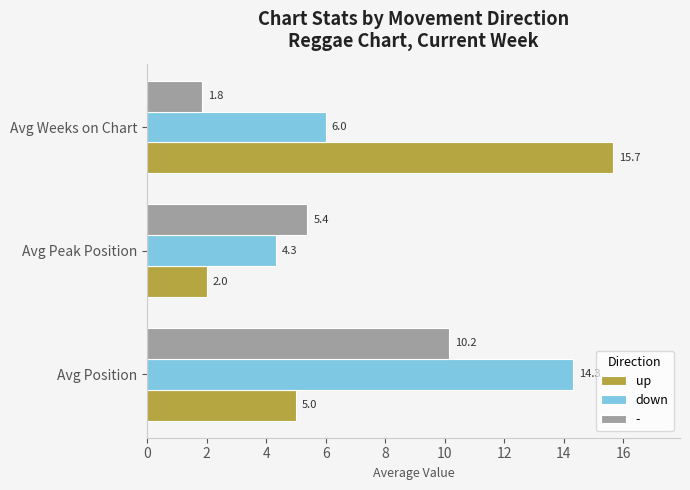

Rank the series by their maximum value, from highest to lowest.

up, down, -